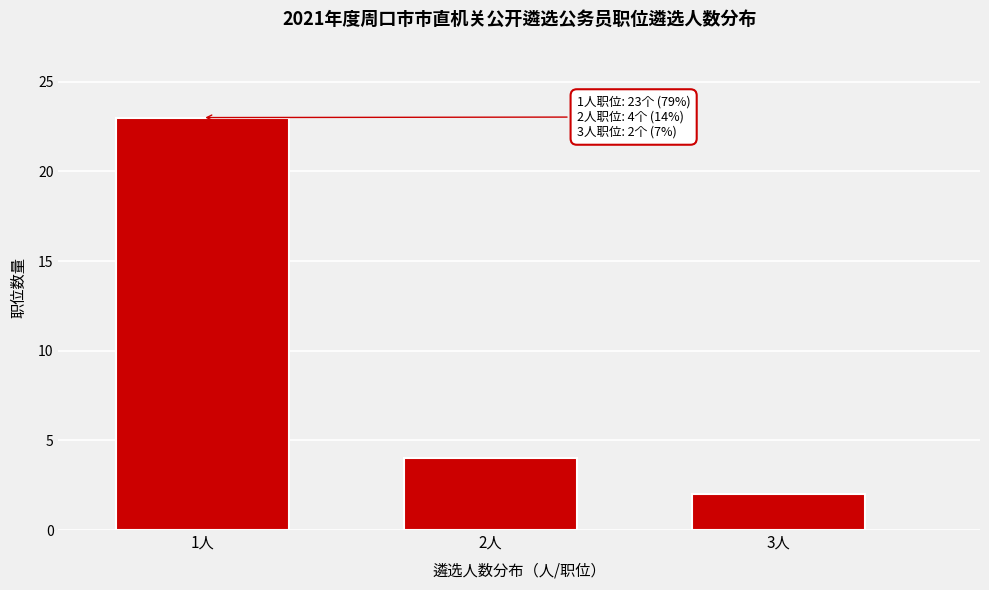

Reading right to left, list all the values displayed in this chart.

2	4	23